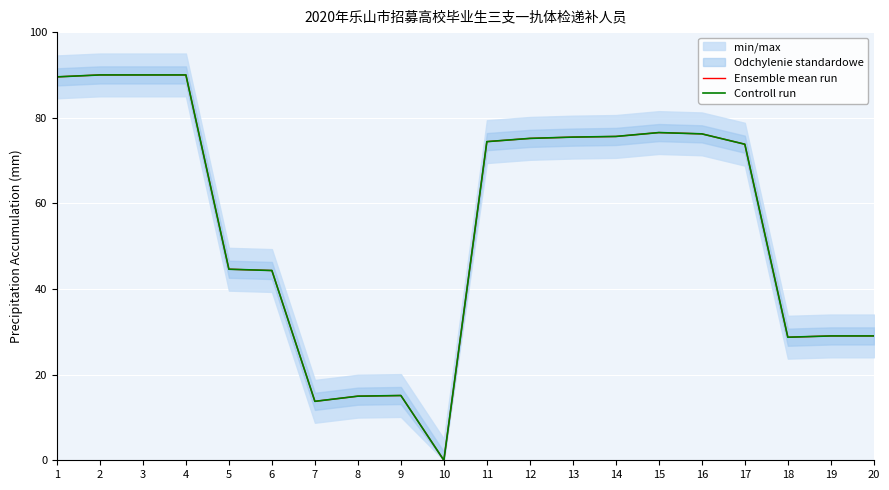

The value of Ensemble mean run at 17 is 35.1. True or false?

False